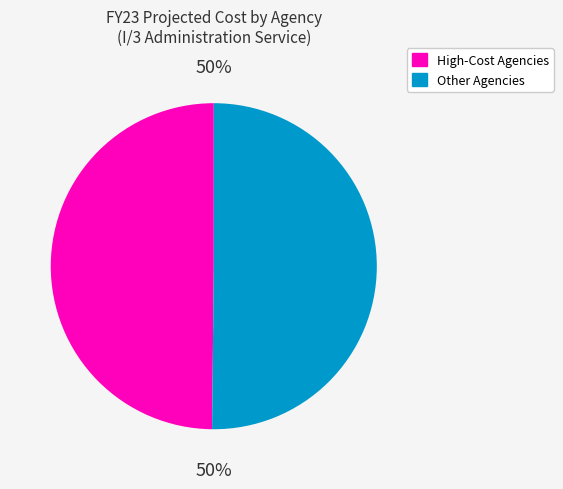

To the nearest percent, what is the average slice percentage?

50%